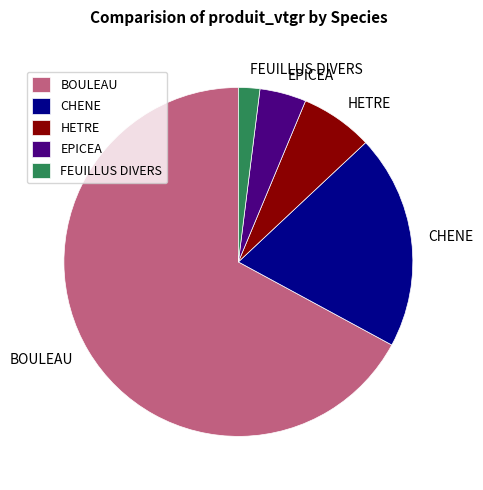

Does any single category account for the majority?

Yes